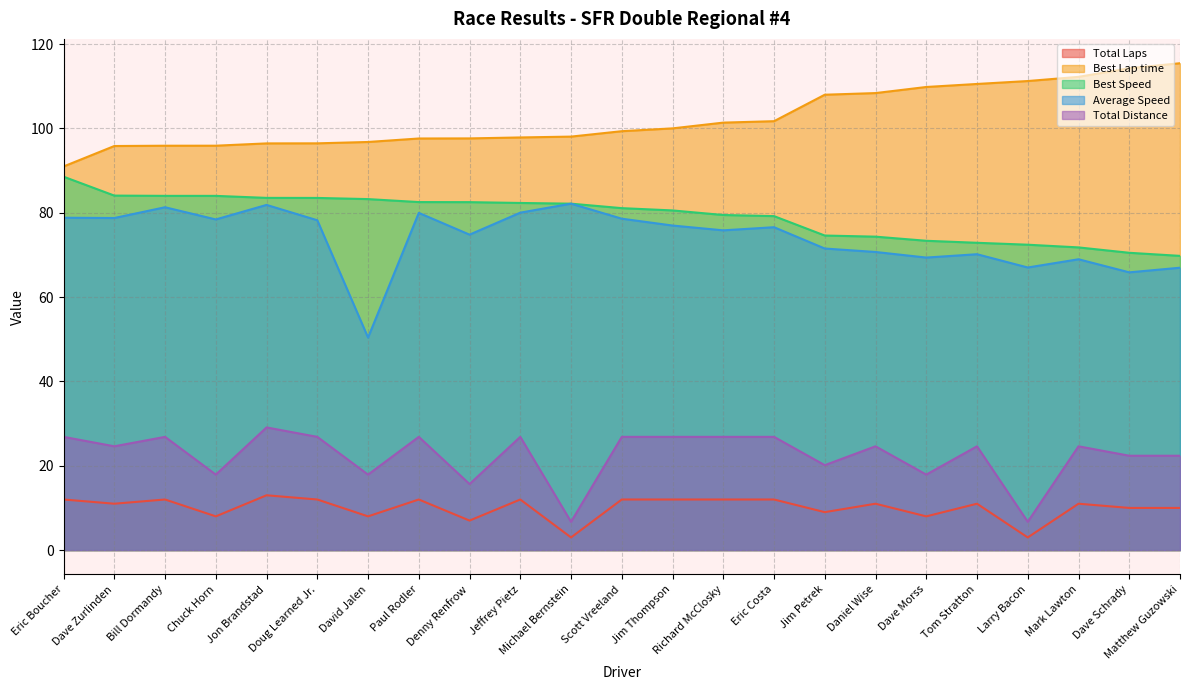

What is the maximum value for Best Speed?

88.6